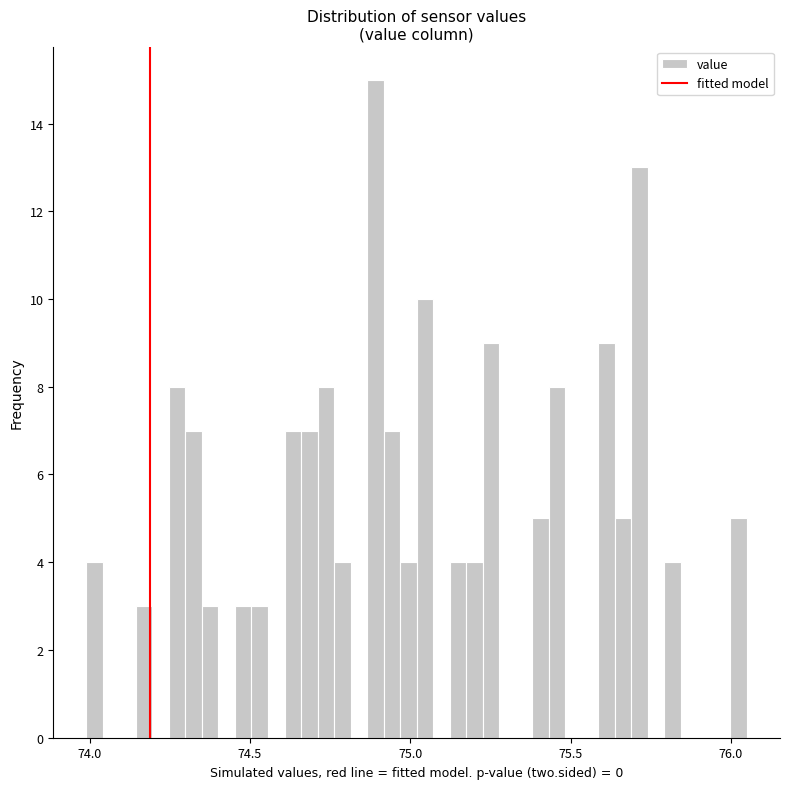

Around what value on the x-axis is the tallest bar? Give the approximate position of its centre, as read against the axis.

74.90